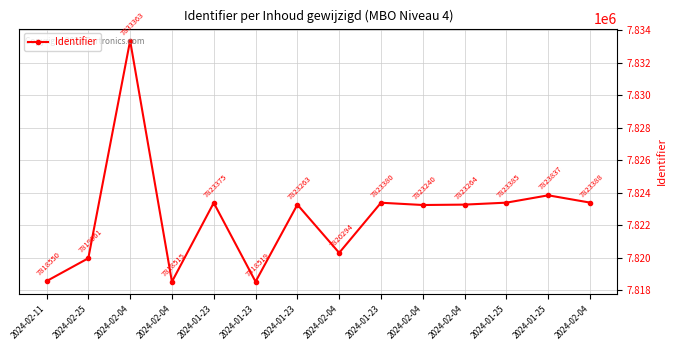

What is the maximum value shown in the chart?

7833363